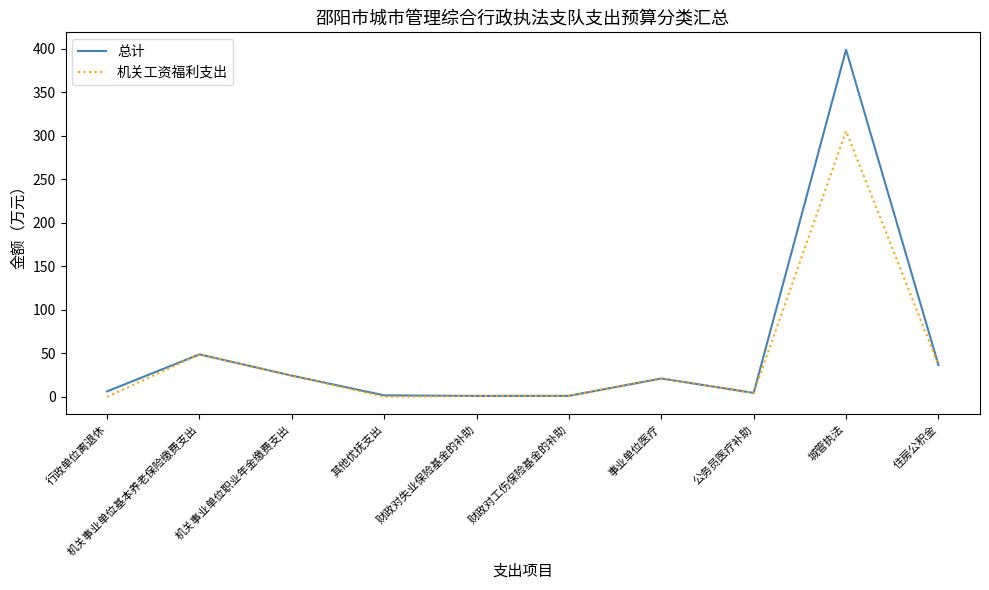

Is it true that 机关工资福利支出 equals 494.5 at 城管执法?

False